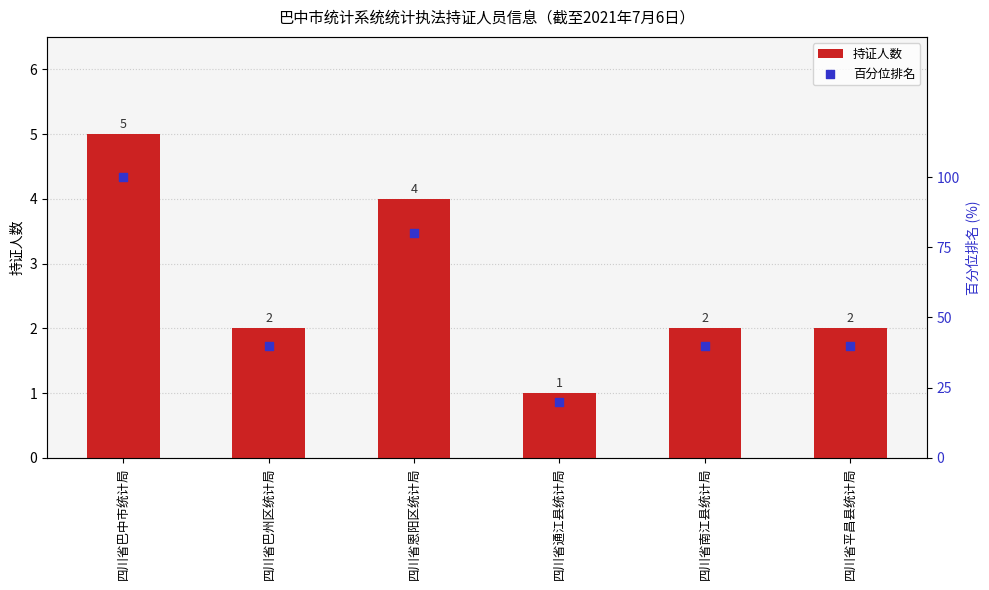

Which series has the largest total across all categories?

百分位排名